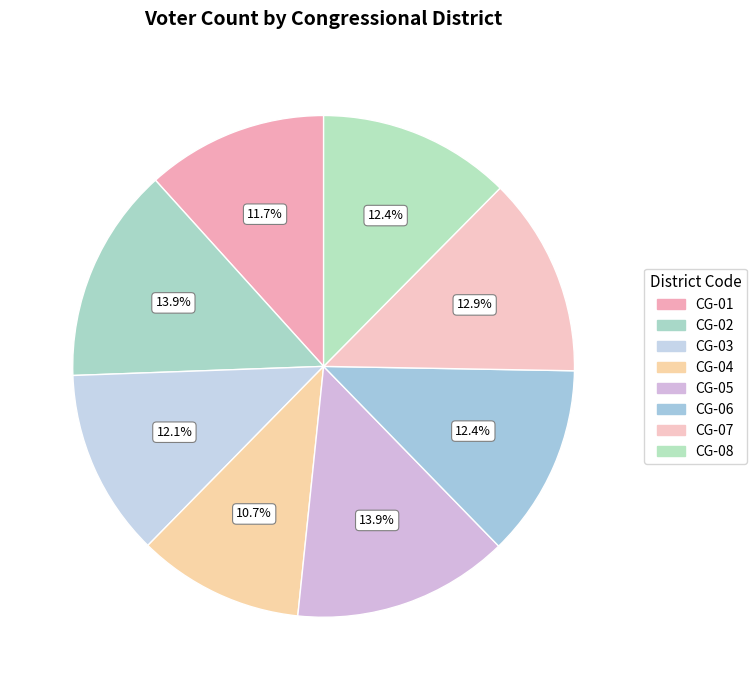

What is the smallest slice in the pie chart?

CG-04